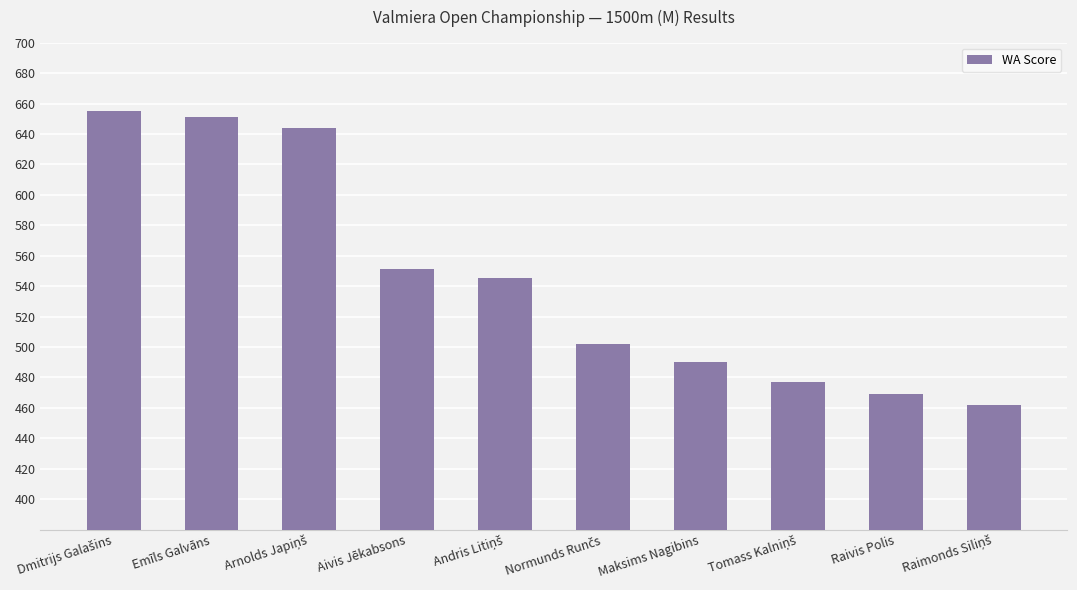

Are the bars horizontal?

No